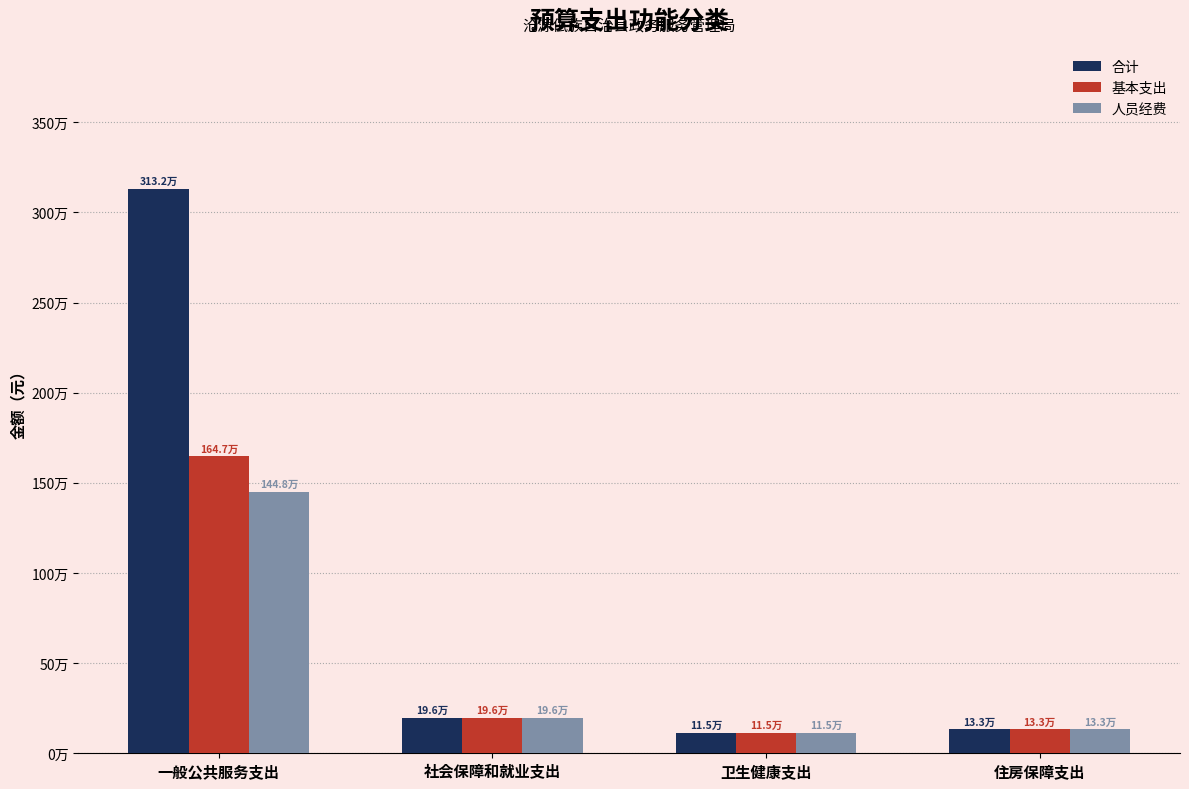

What is the label of the 2nd bar from the left?

社会保障和就业支出